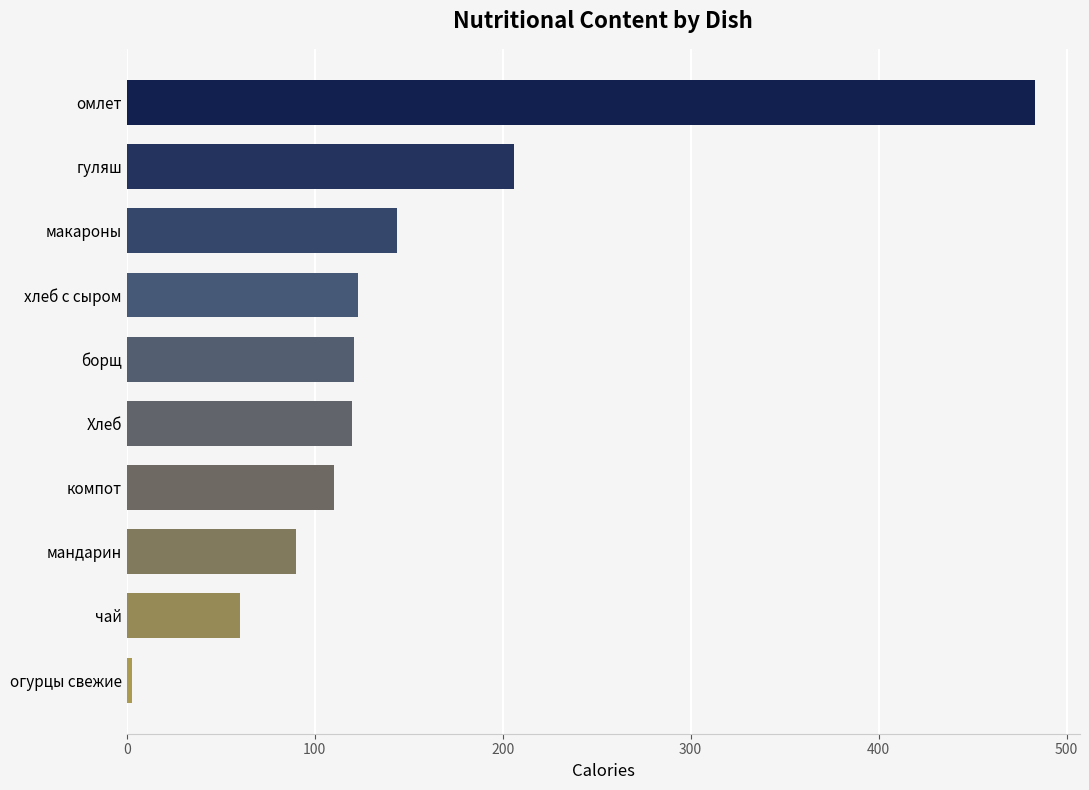

Approximately how many times larger is the value at мандарин compared to макароны?

0.6